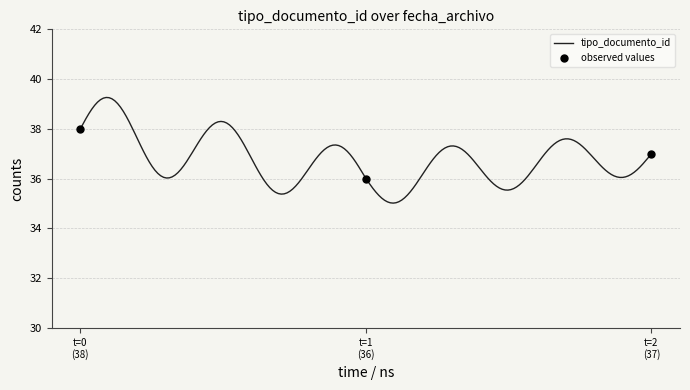

What is the lowest value of the observed values series?

36